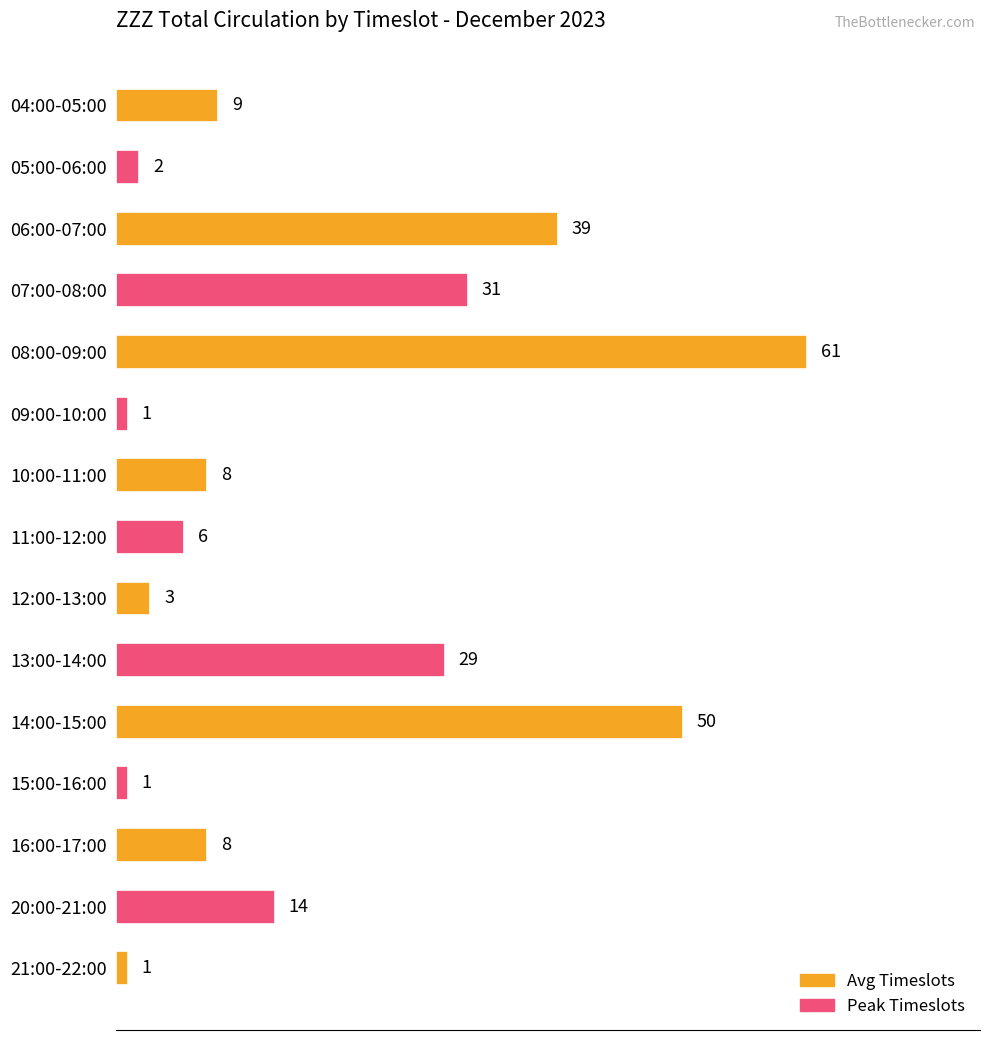

Is it true that the value at 21:00-22:00 is 1?

True